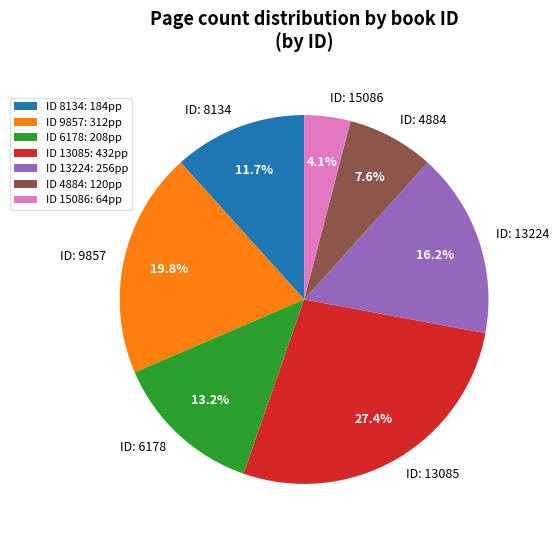

Combined, what portion of the pie is ID: 9857 and ID: 13085?

47.2%